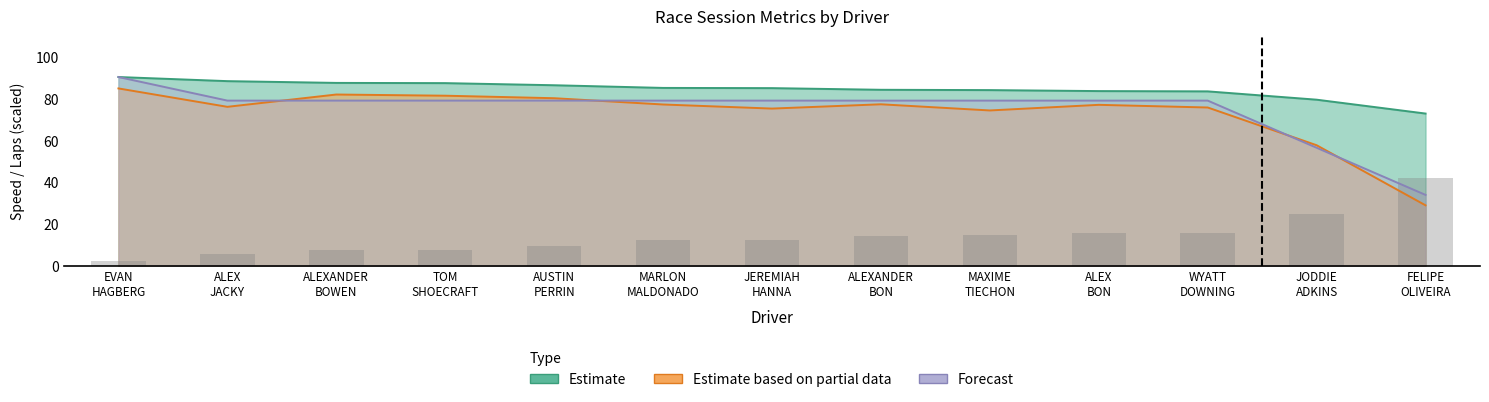

Reading left to right, extract all data points from this chart.

Total Laps: 90.5	79.2	79.2	79.2	79.2	79.2	79.2	79.2	79.2	79.2	79.2	56.6	33.9
Best Lap time: 2.0	5.8	7.4	7.6	9.6	12.3	12.5	14.2	14.5	15.5	15.8	24.8	42.2
Best Speed: 90.5	88.5	87.7	87.6	86.6	85.3	85.2	84.4	84.2	83.8	83.6	79.6	73.0
Average Speed: 85.0	76.2	82.1	81.6	80.3	77.3	75.4	77.4	74.5	77.2	75.9	57.8	28.9